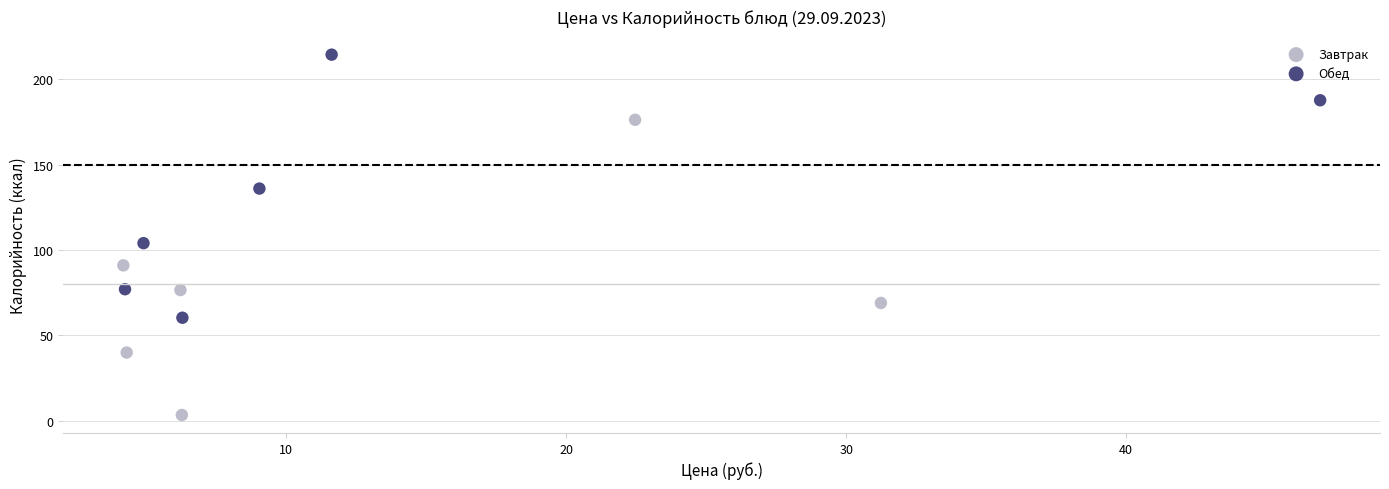

Which series reaches the maximum Y coordinate?

Обед